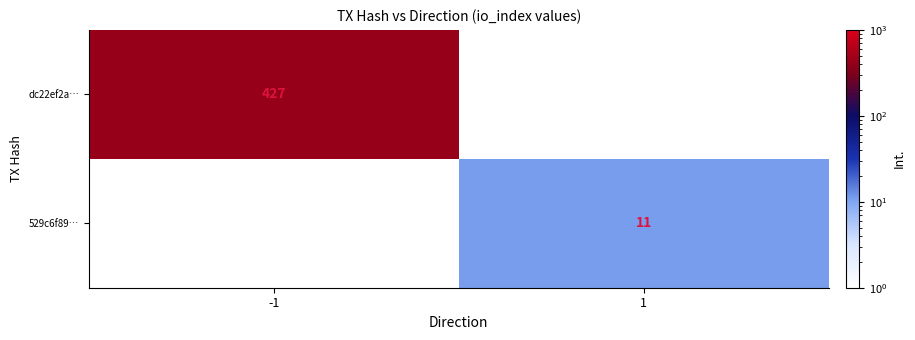

Is it true that dc22ef2a… equals 427.0 at -1?

True